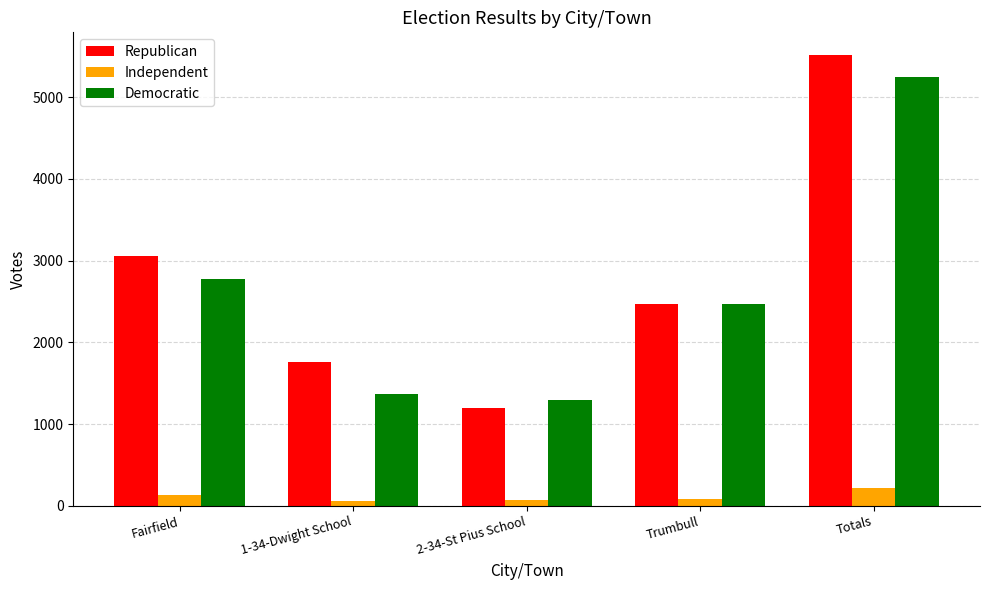

At which label is Independent closest to 138?

Fairfield